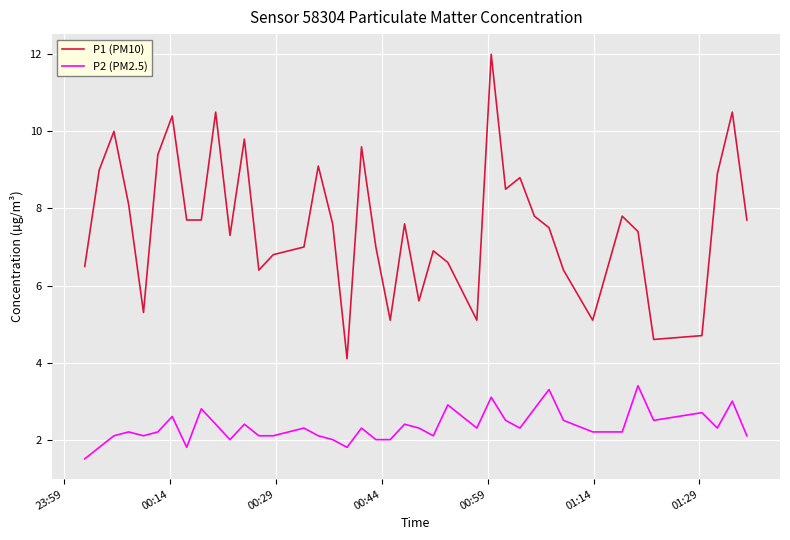

True or false: P2 (PM2.5) and P1 (PM10) intersect in this chart.

False